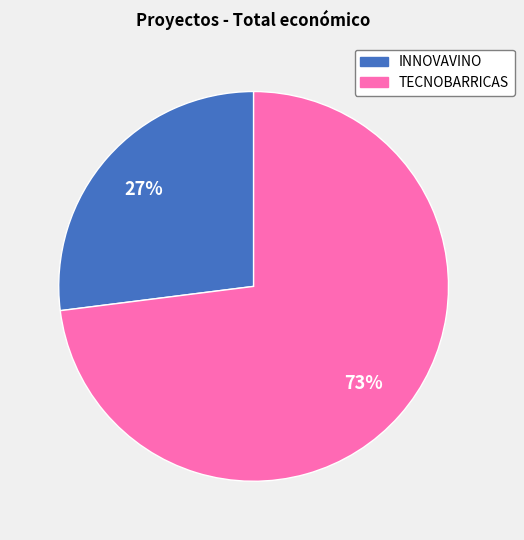

What is the smallest slice in the pie chart?

INNOVAVINO